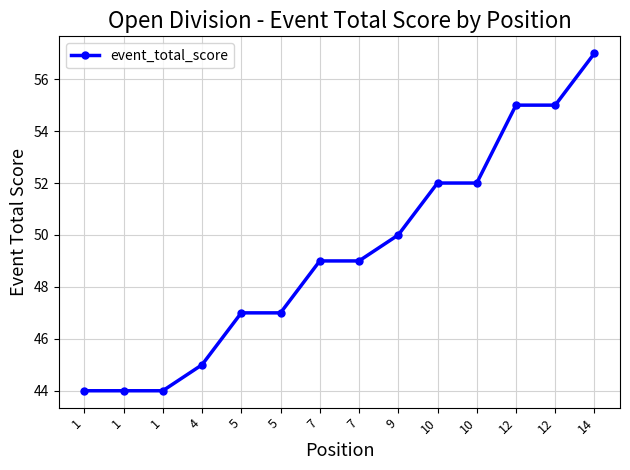

Does the chart have visible grid lines?

Yes